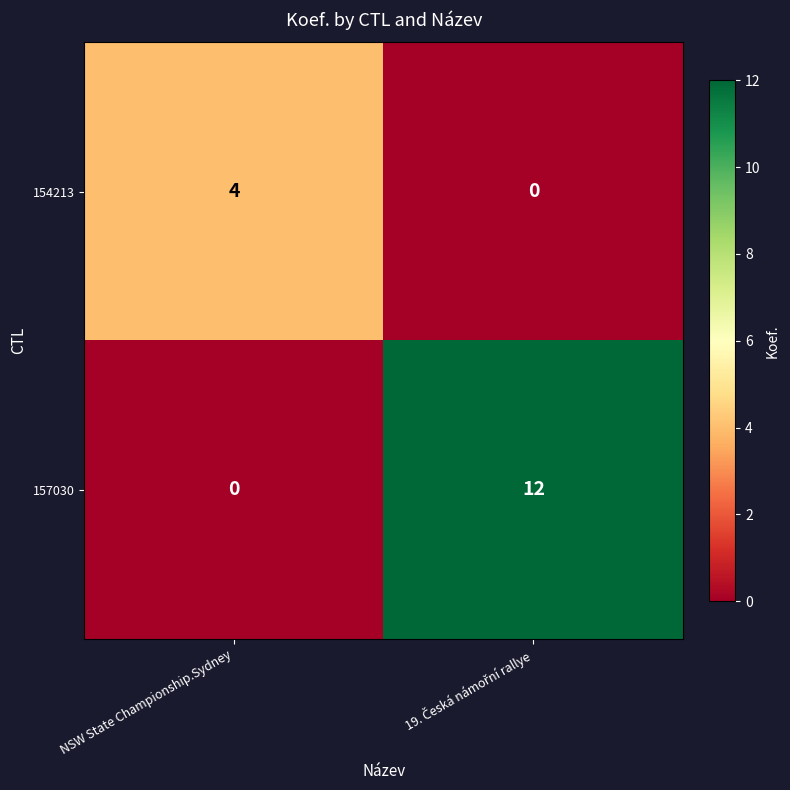

What is the difference between the highest and lowest values at NSW State Championship.Sydney?

4